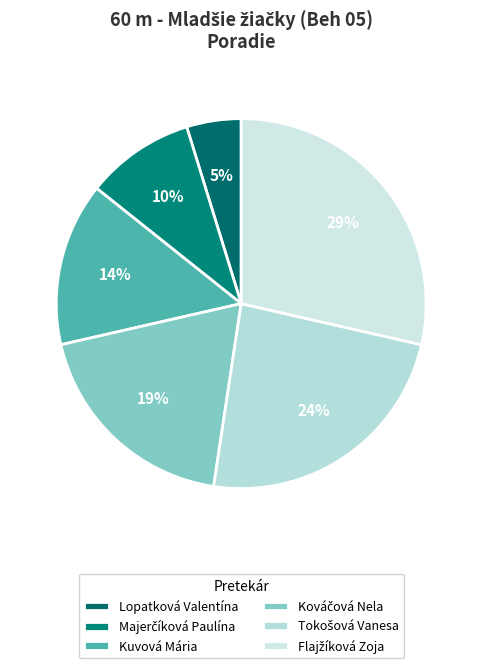

How many segments does this pie chart have?

6